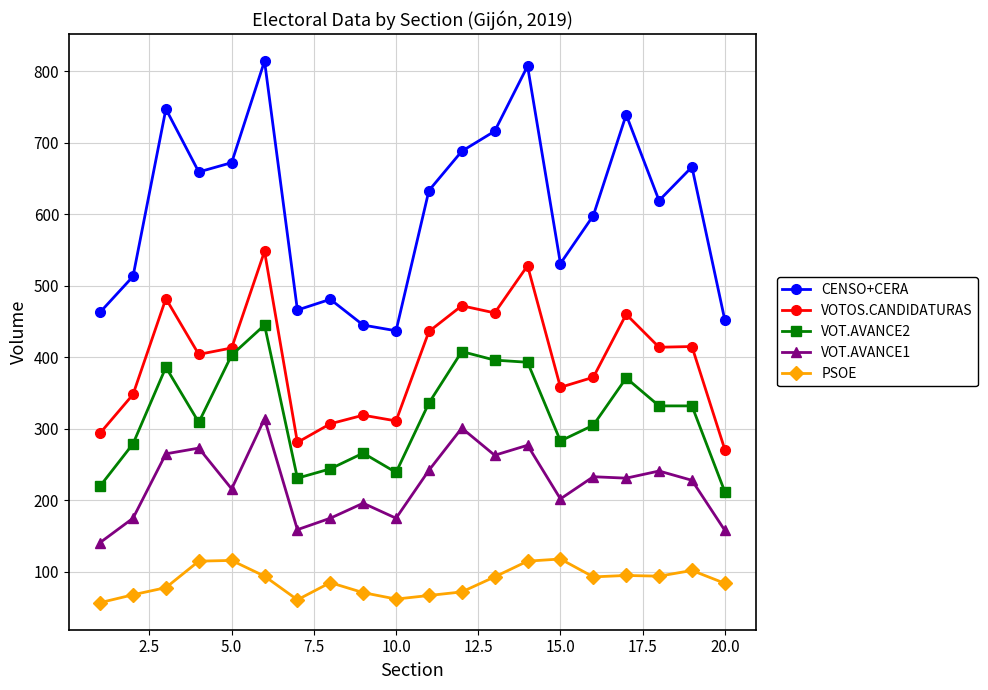

What are all the series names shown in the legend?

CENSO+CERA, VOTOS.CANDIDATURAS, VOT.AVANCE2, VOT.AVANCE1, PSOE